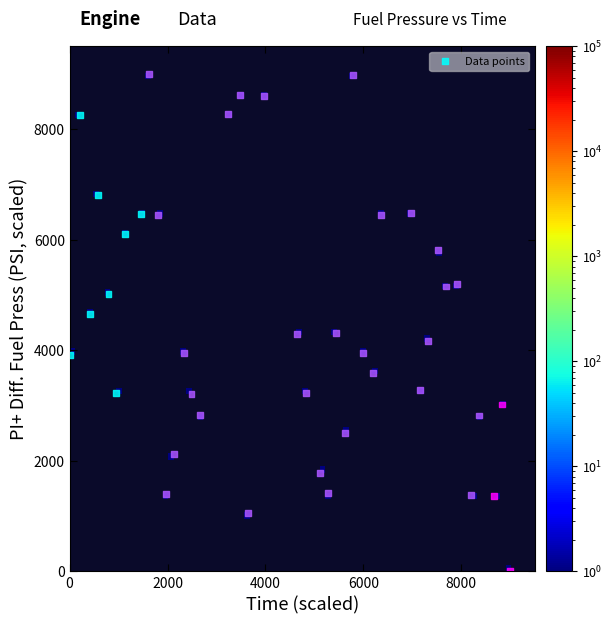

What is the range of X values (max minus min)?

9000.0